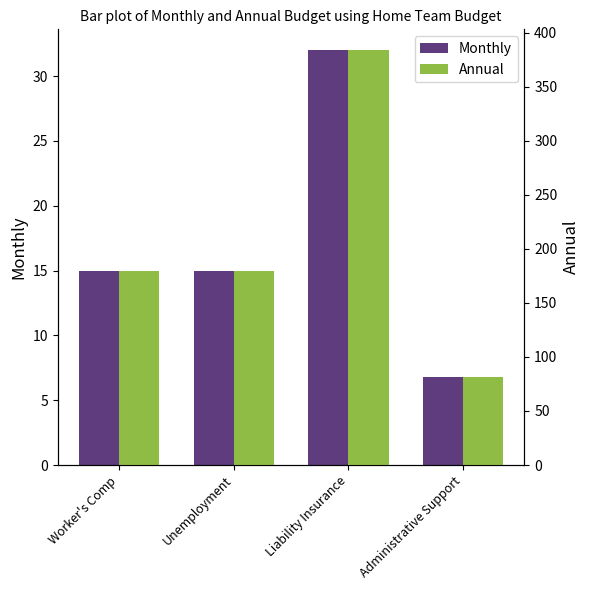

What is the average value of the Annual series?

206.5